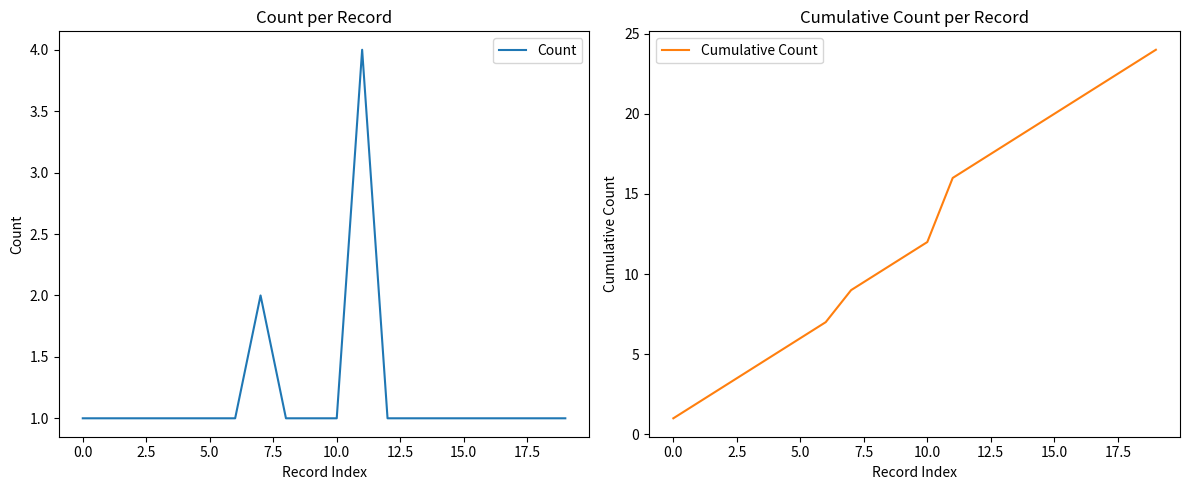

True or false: Count has more than 2 points higher than both neighbors.

False